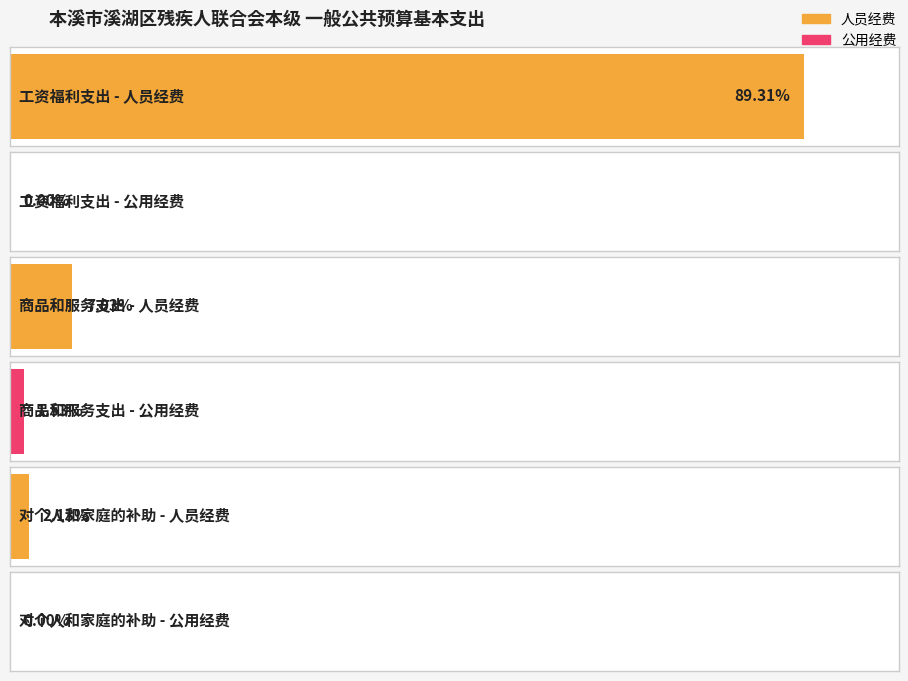

The 人员经费 series shows 10.7 at 工资福利支出. True or false?

False